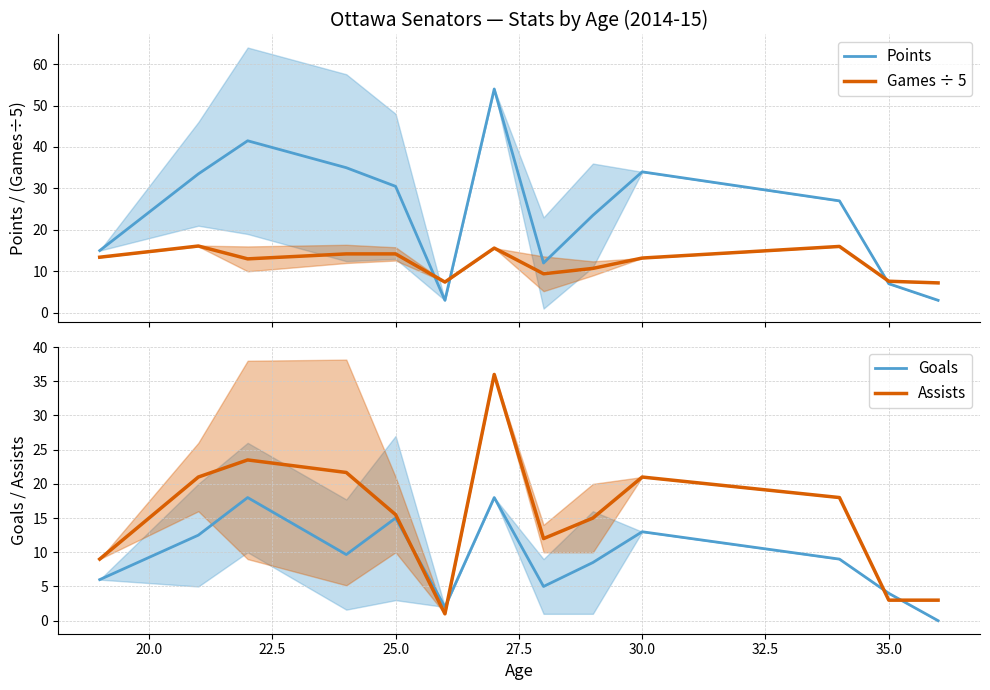

Does the chart display data point markers on the line(s)?

No